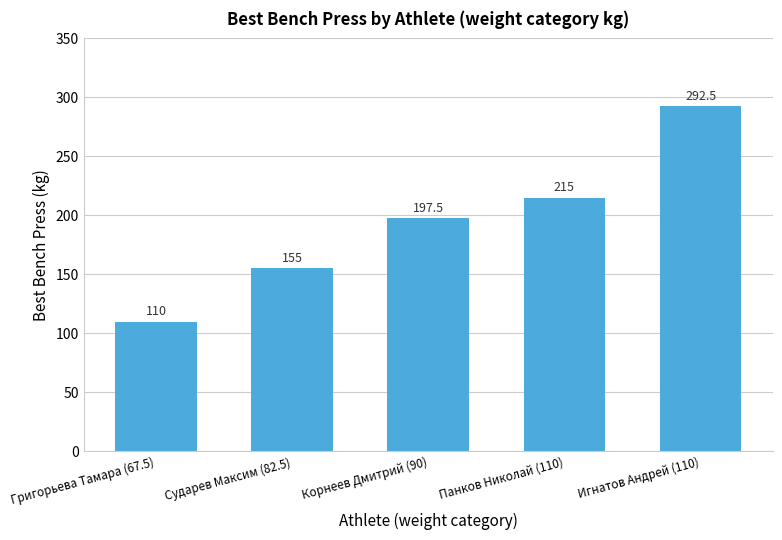

Reading right to left, what are all the values shown in this chart?

292.5	215.0	197.5	155.0	110.0